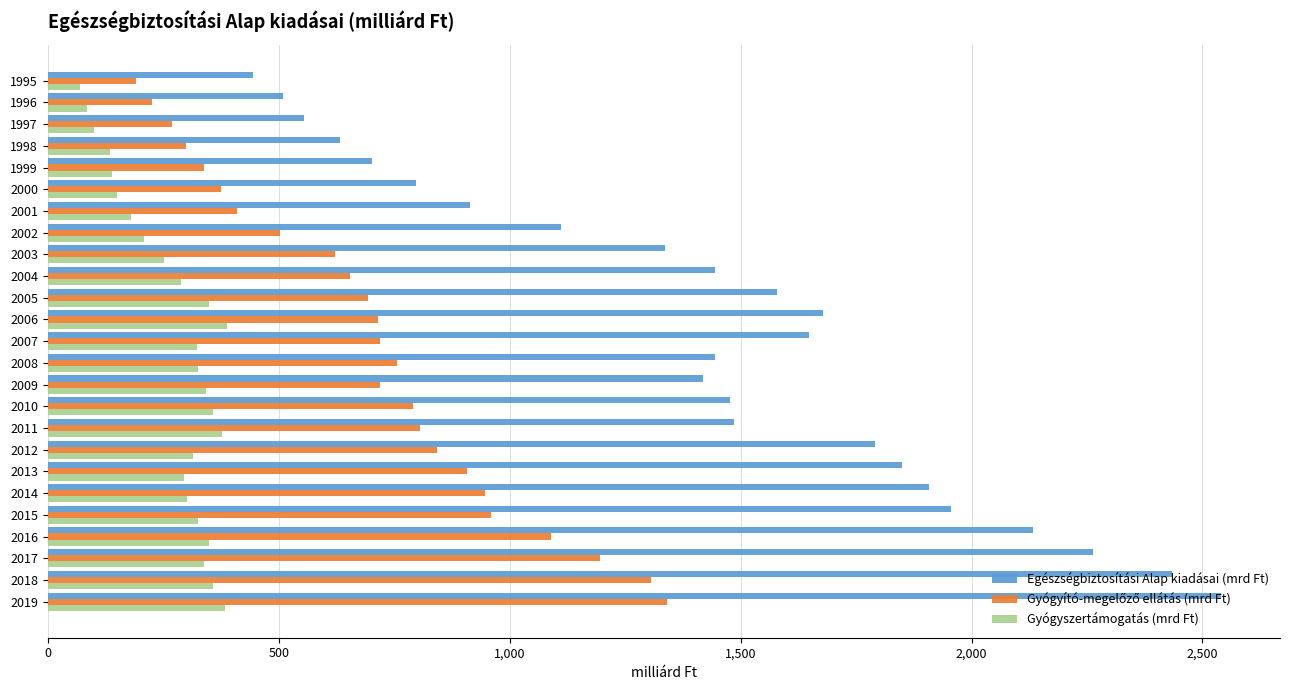

Is it true that Egészségbiztosítási Alap kiadásai (mrd Ft) equals 797.7 at 2000?

True